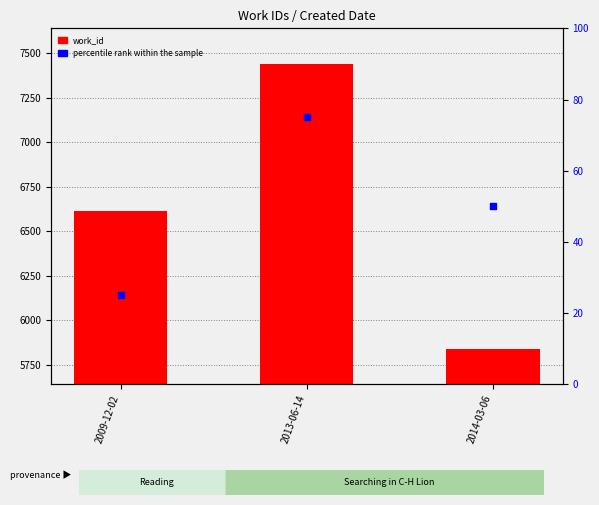

Which series reaches the minimum Y coordinate?

percentile rank within the sample